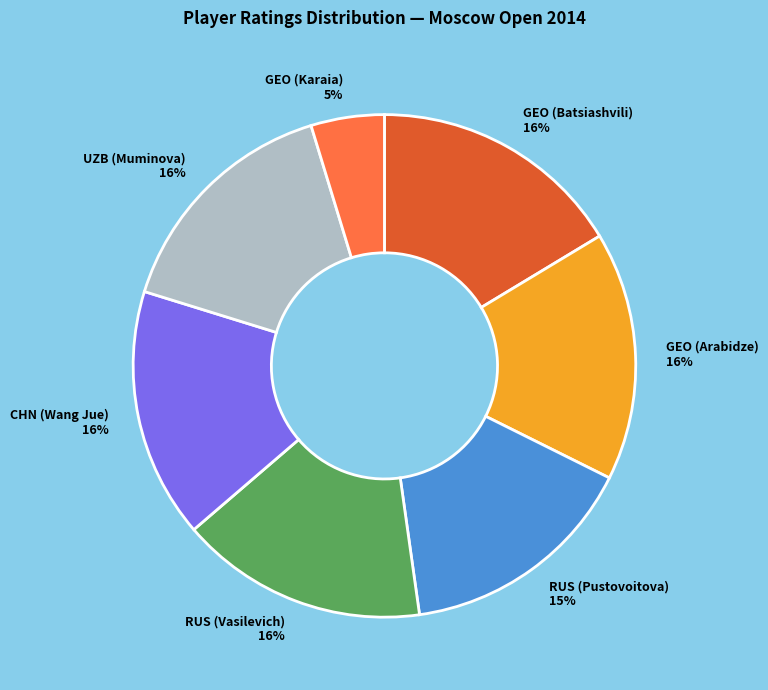

How many slices are in this pie chart?

7